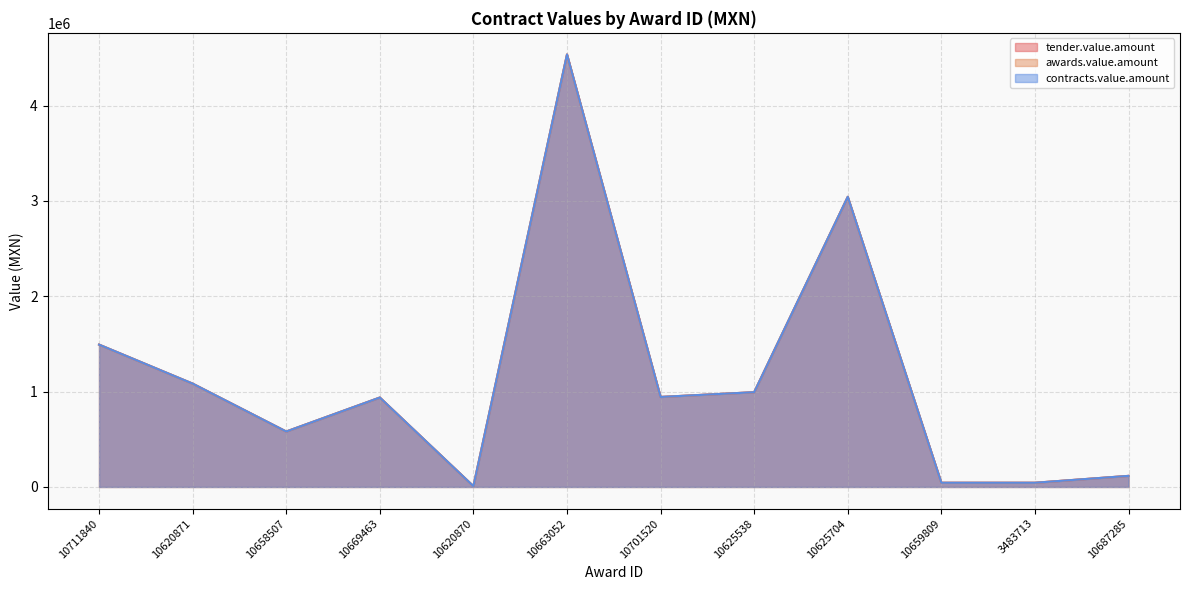

What are all the series names shown in the legend?

tender.value.amount, awards.value.amount, contracts.value.amount